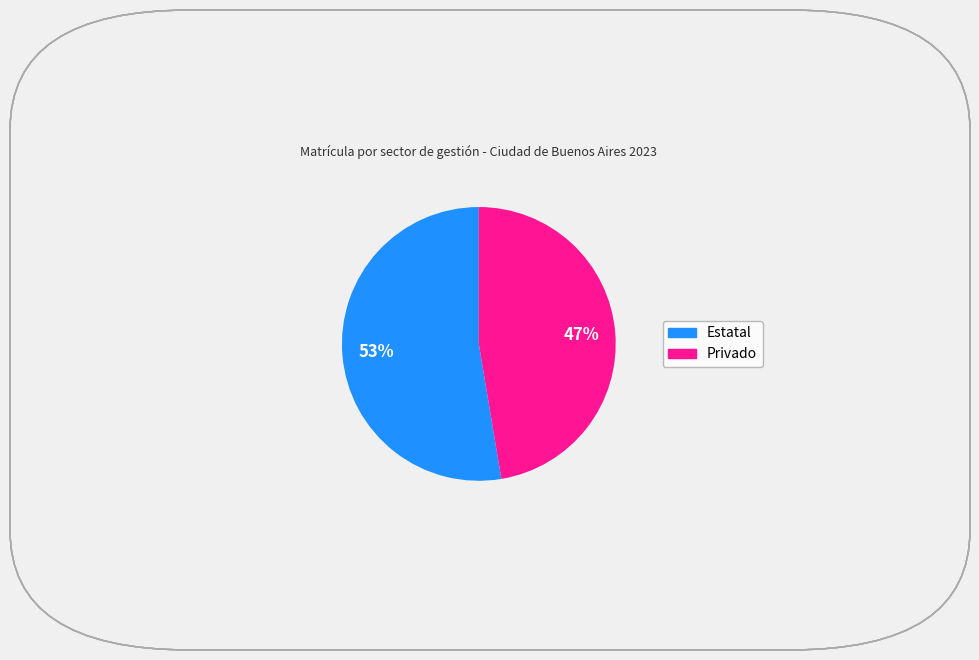

Which has a higher value, Estatal or Privado?

Estatal